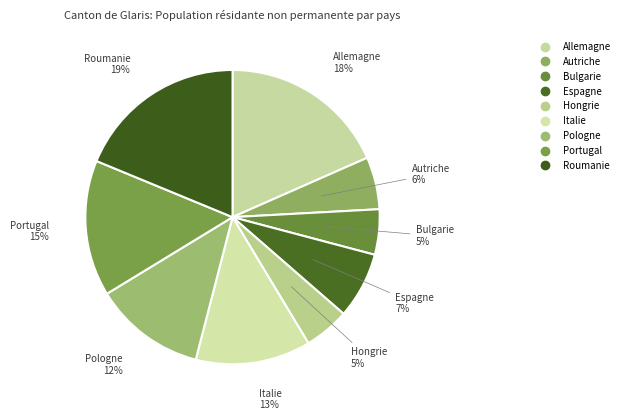

Count the number of slices in the pie.

9